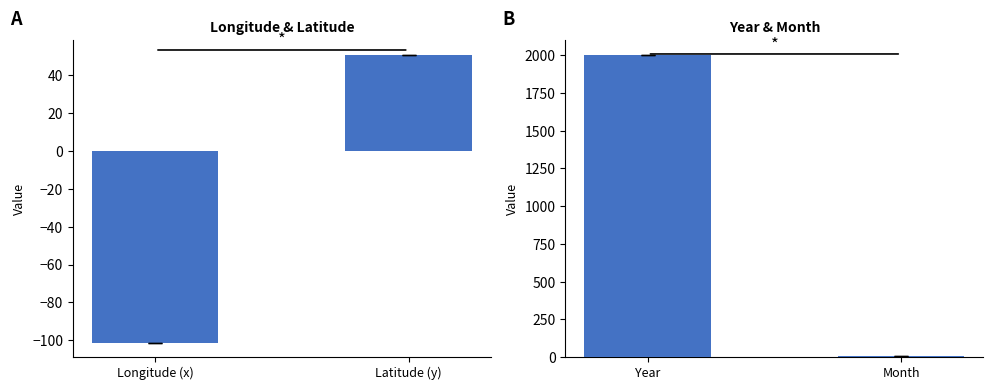

How many data points in Longitude (x) are less than 50?

1